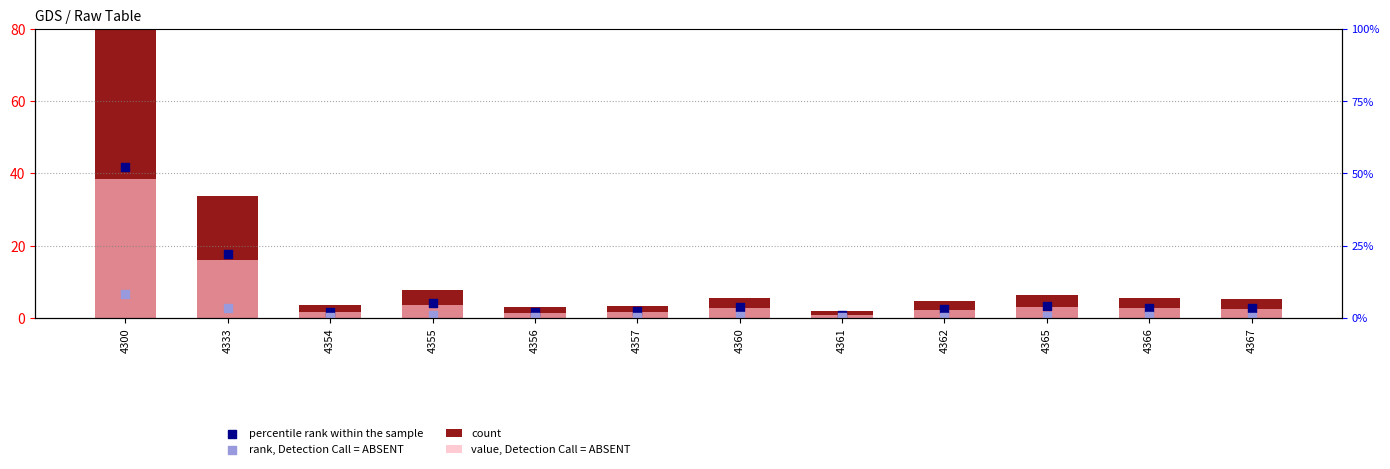

Which series contains the highest Y value?

count